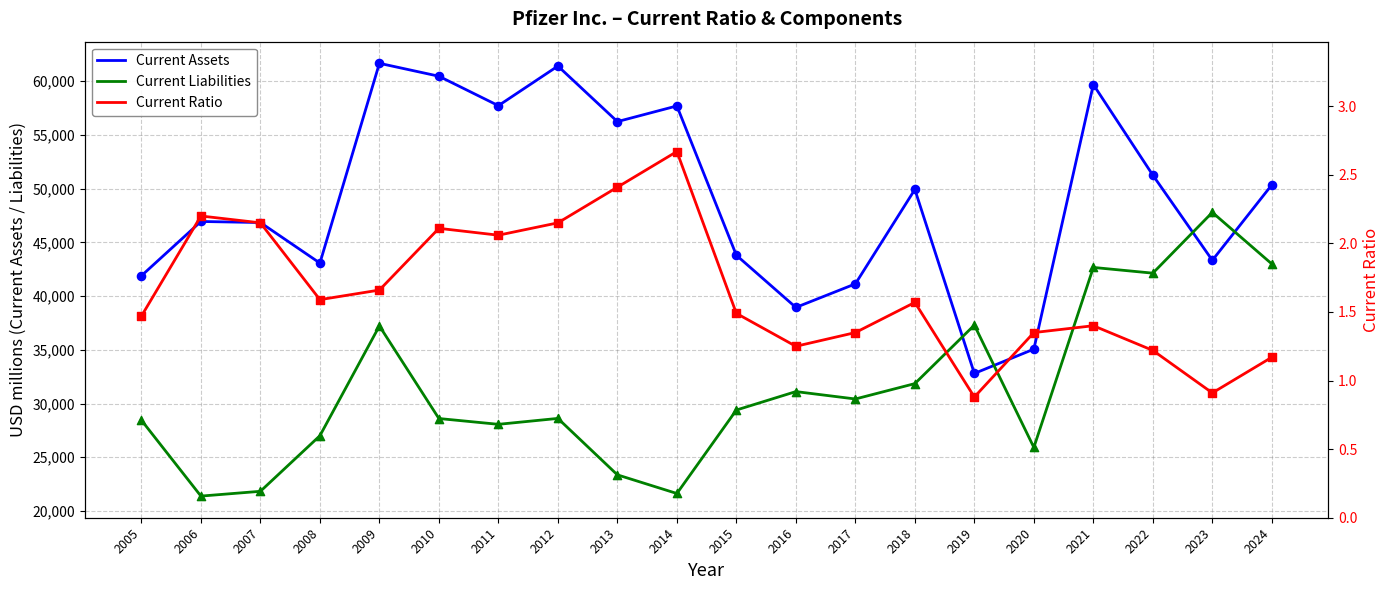

At which category is the sum across all series the highest?

2021